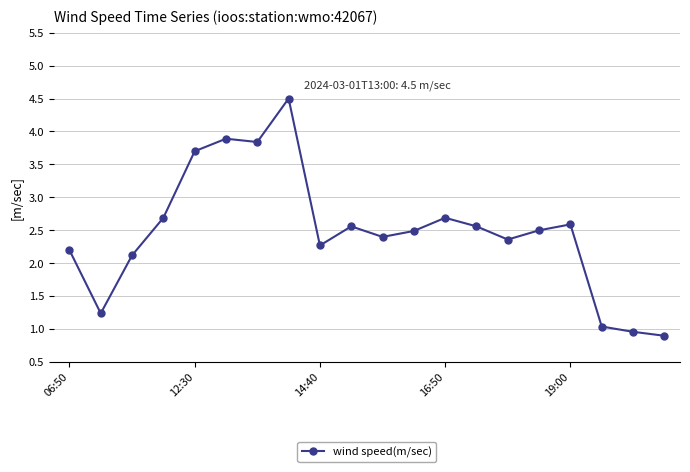

Does the chart have visible grid lines?

Yes